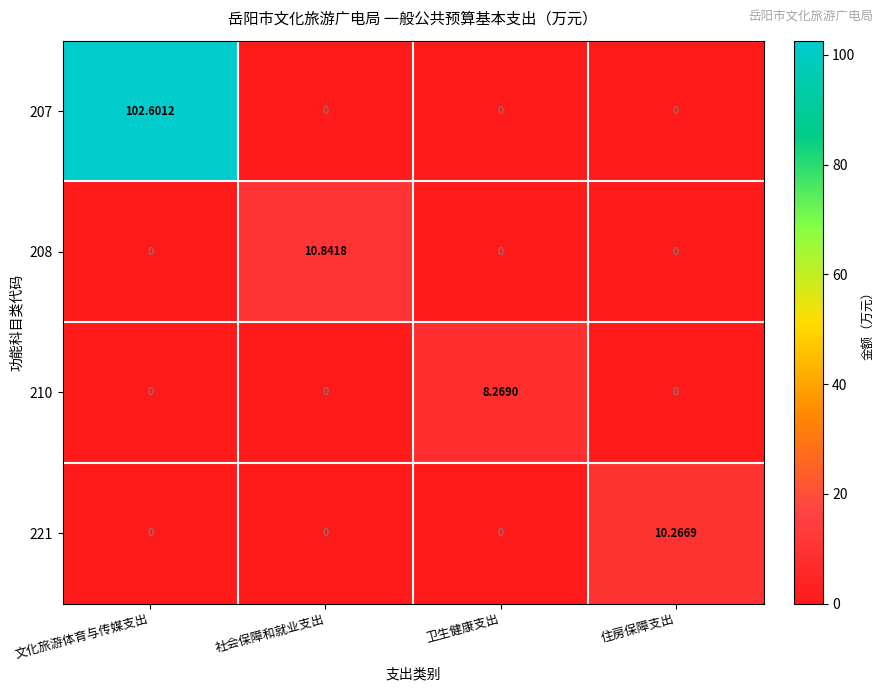

Which category has the highest value in the 221 series?

住房保障支出